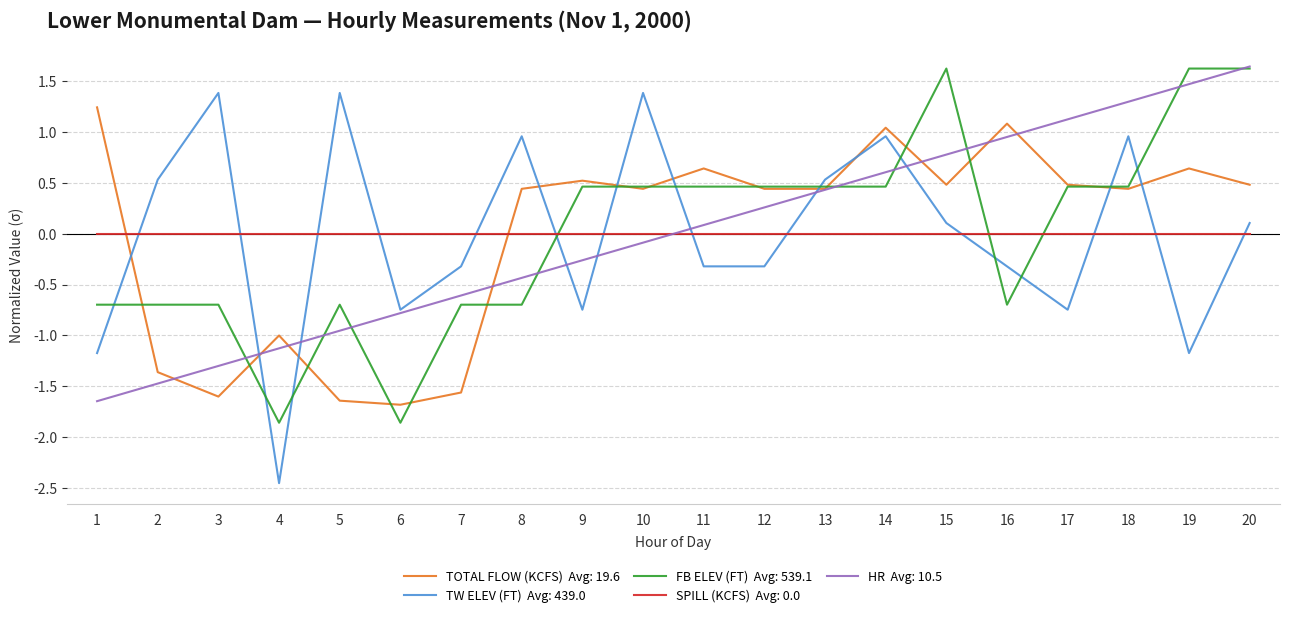

At which category is the sum across all series the highest?

20